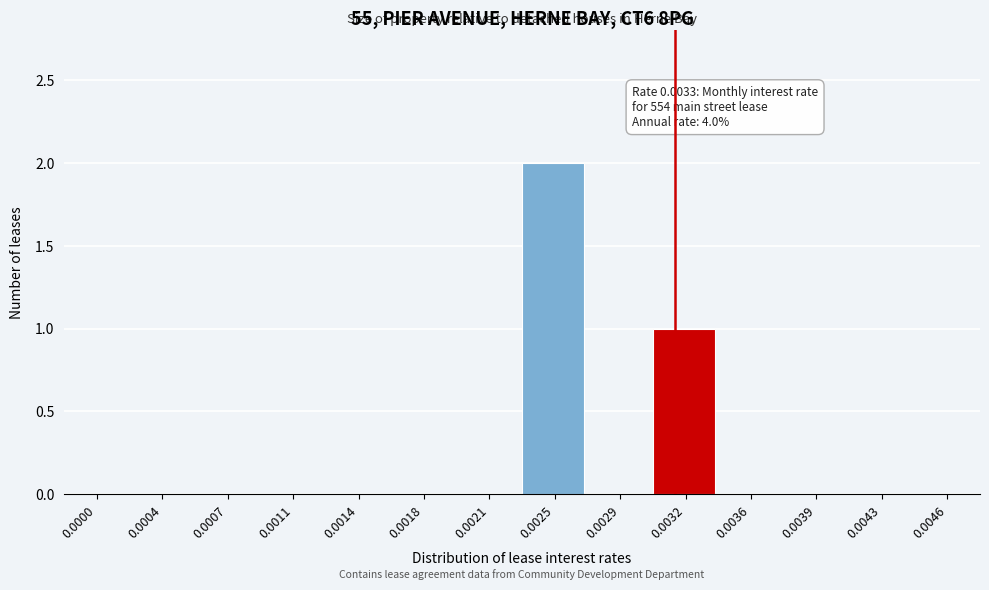

Reading left to right, what are all the values shown in this chart?

0.0000=0	0.0004=0	0.0007=0	0.0011=0	0.0014=0	0.0018=0	0.0021=0	0.0025=2	0.0029=0	0.0032=1	0.0036=0	0.0039=0	0.0043=0	0.0046=0